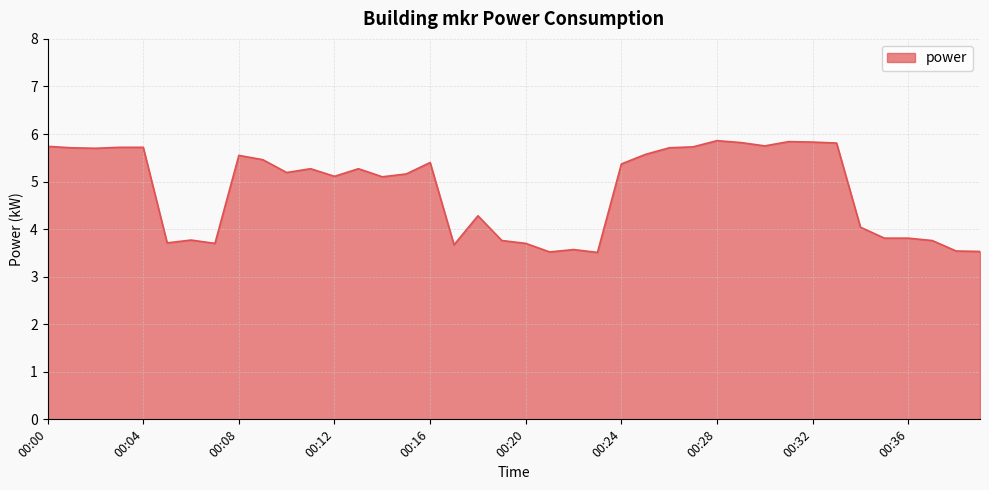

What is the minimum value shown in the chart?

3.5